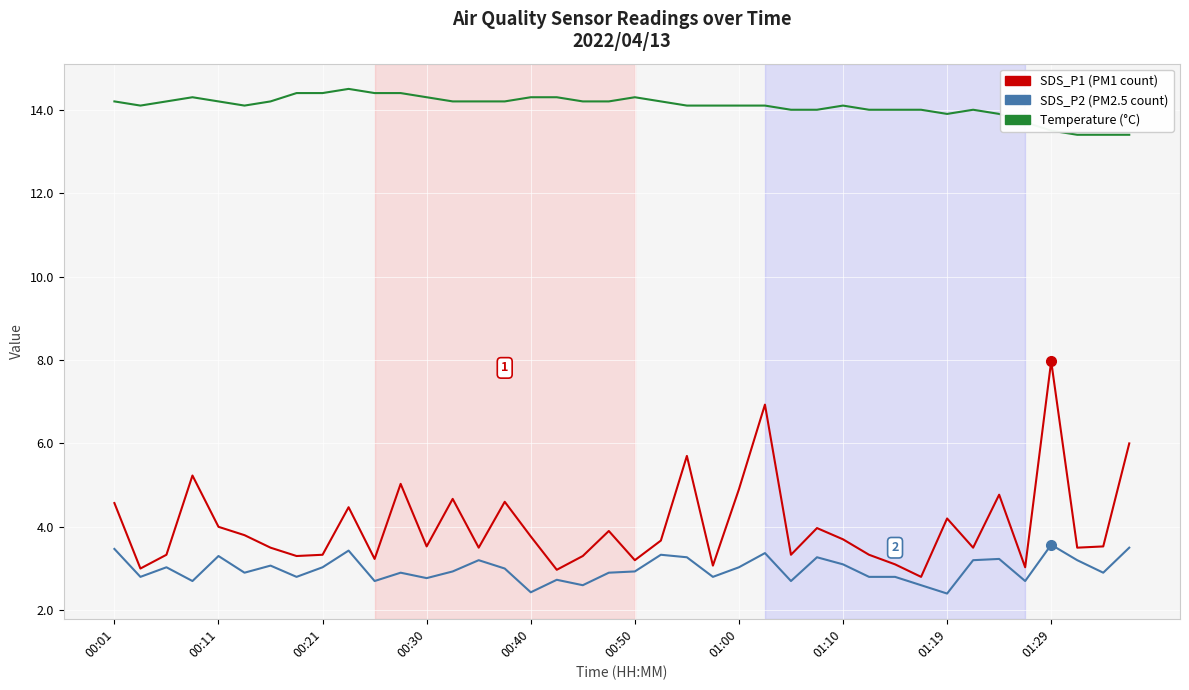

What is the greatest value displayed?

14.5